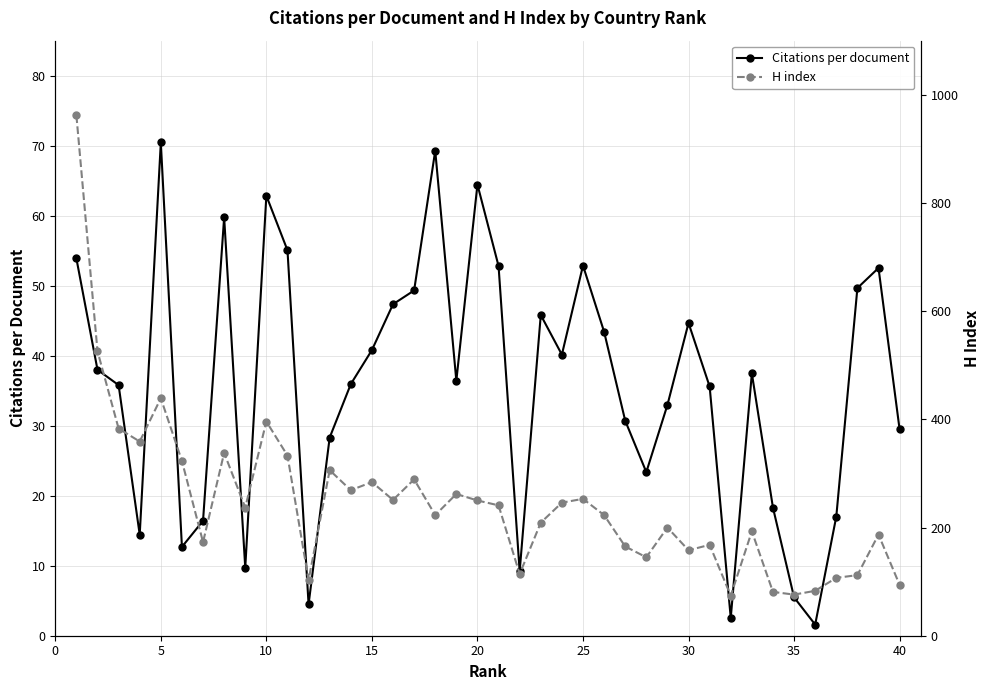

How many data points in H index are less than 237?

20